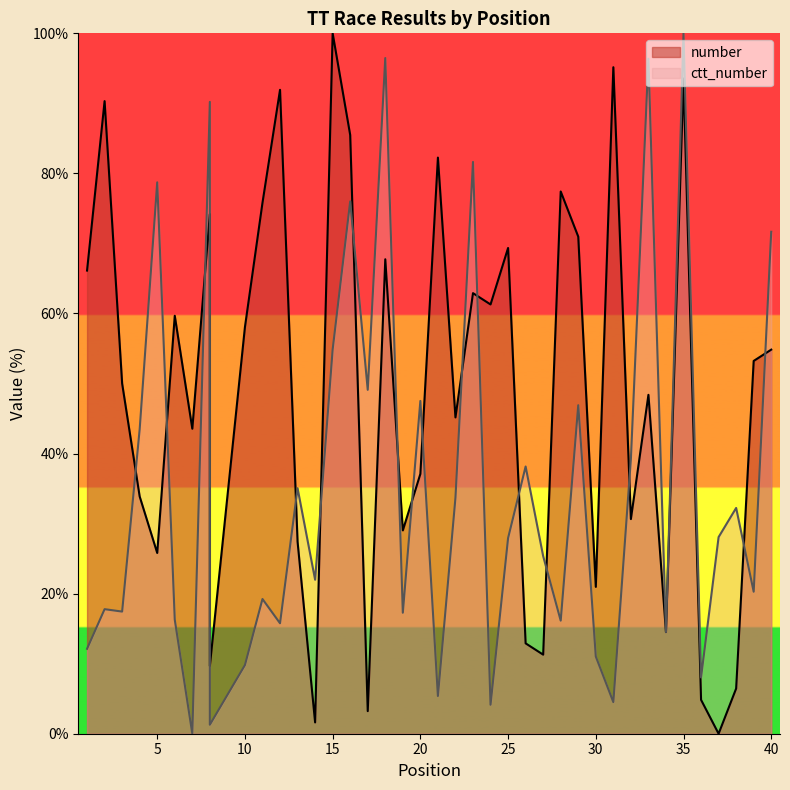

At how many categories does at least one series exceed 80?

11